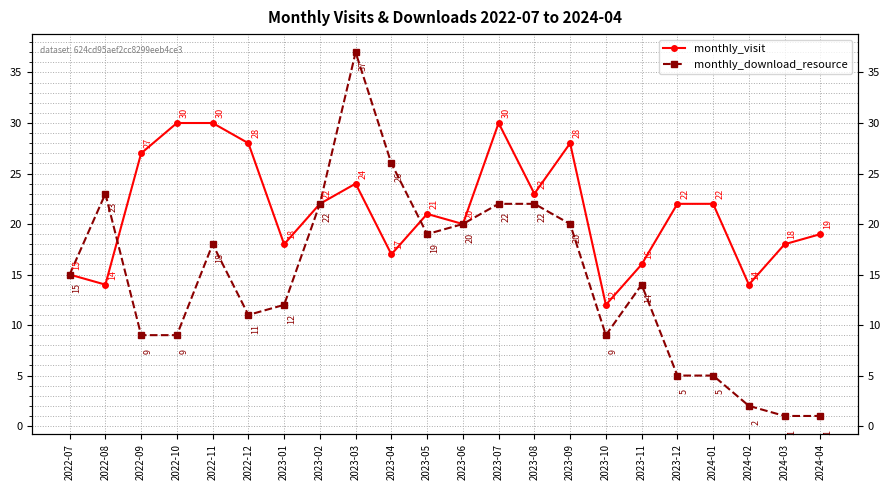

Reading left to right, transcribe all the data shown in this chart.

monthly_visit: 15	14	27	30	30	28	18	22	24	17	21	20	30	23	28	12	16	22	22	14	18	19
monthly_download_resource: 15	23	9	9	18	11	12	22	37	26	19	20	22	22	20	9	14	5	5	2	1	1